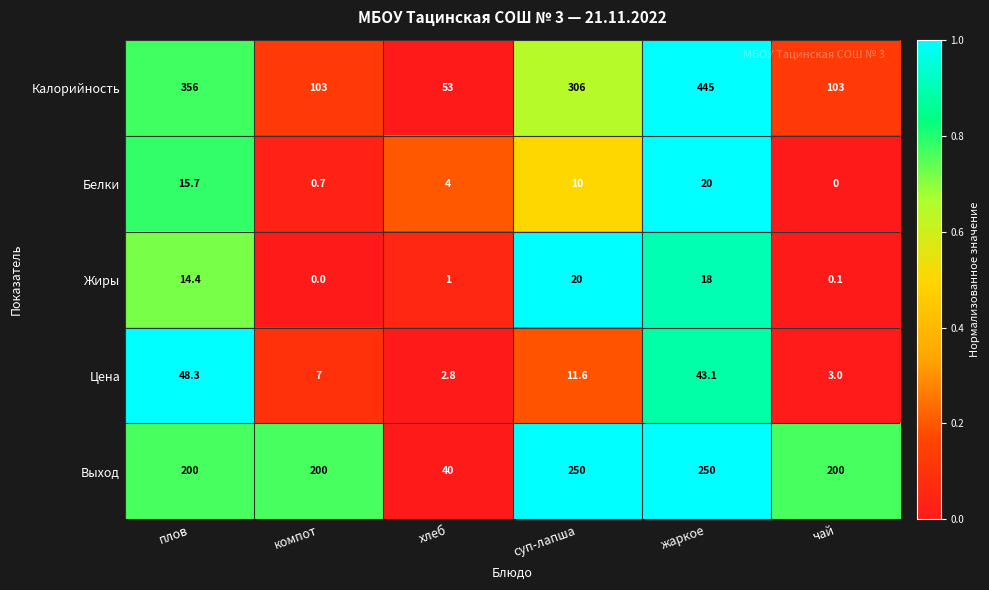

What is the sum of the Белки values at жаркое and суп-лапша?

30.0